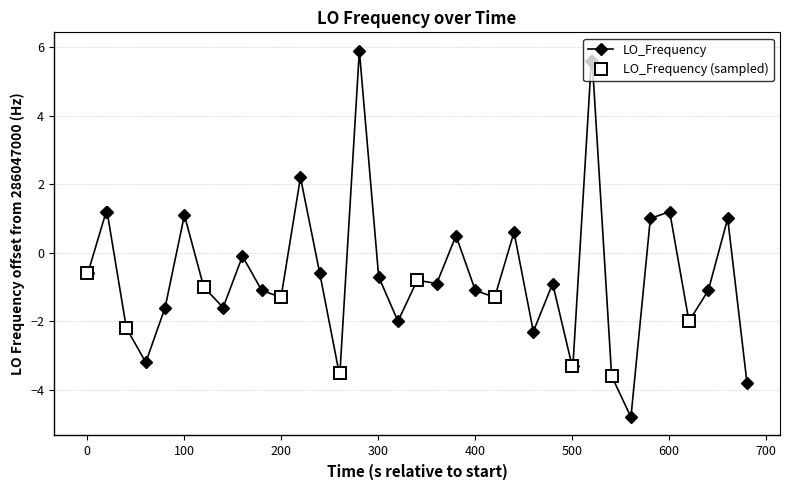

How many lines are shown in the chart?

1